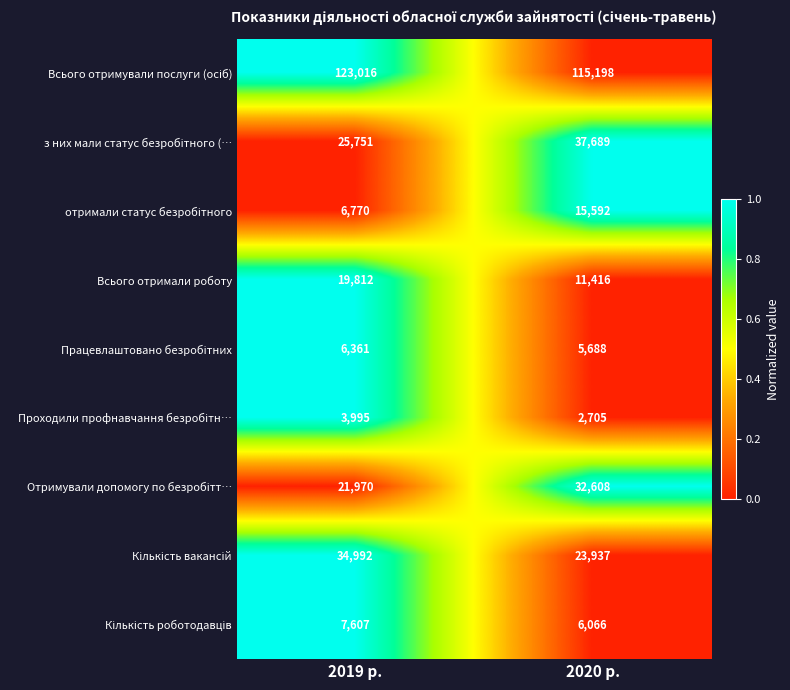

What is the total value across all series at 2019 р.?

250274